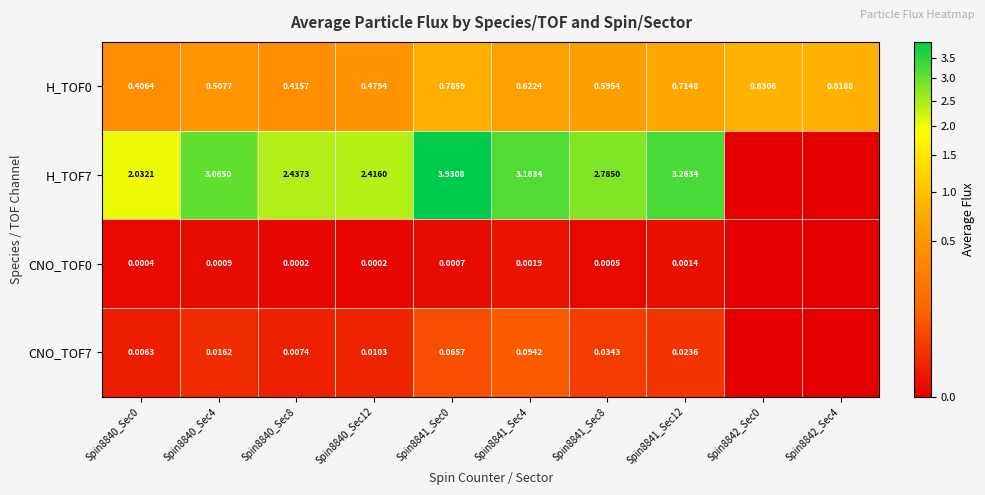

At which category is the sum across all series the highest?

Spin8841_Sec0